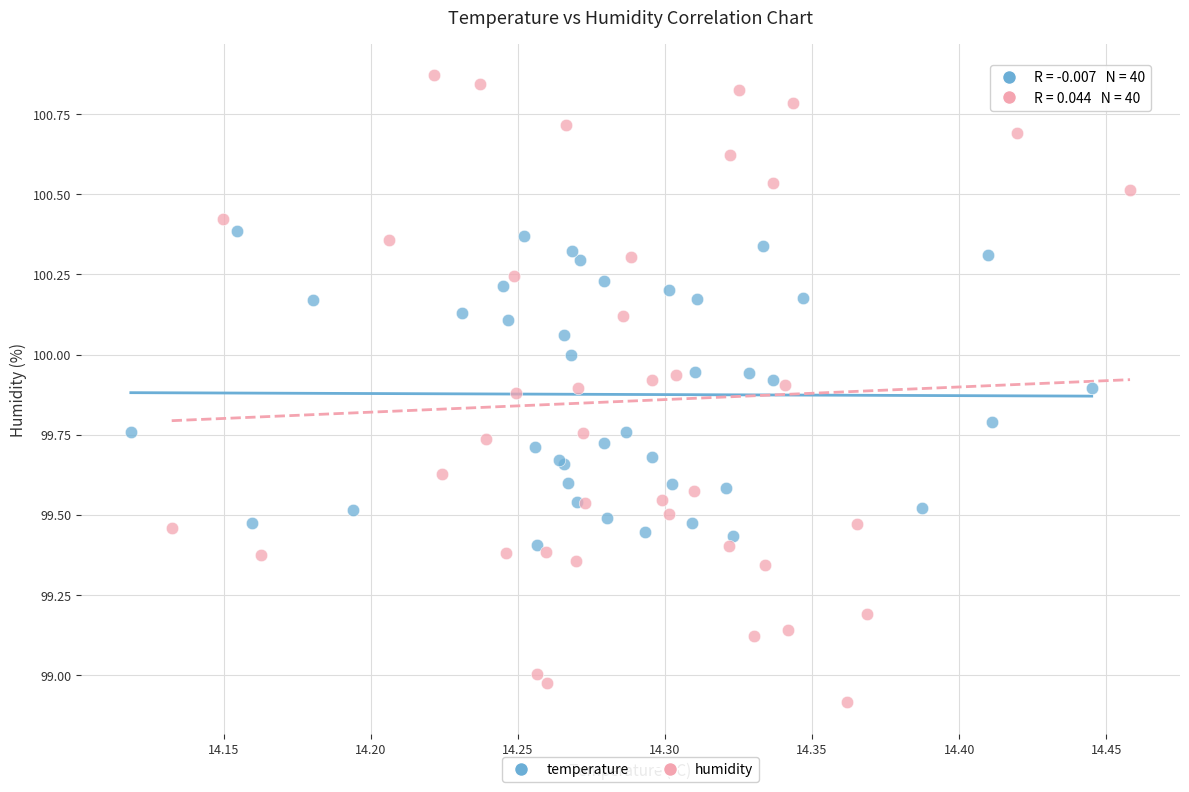

Which series contains the highest Y value?

humidity